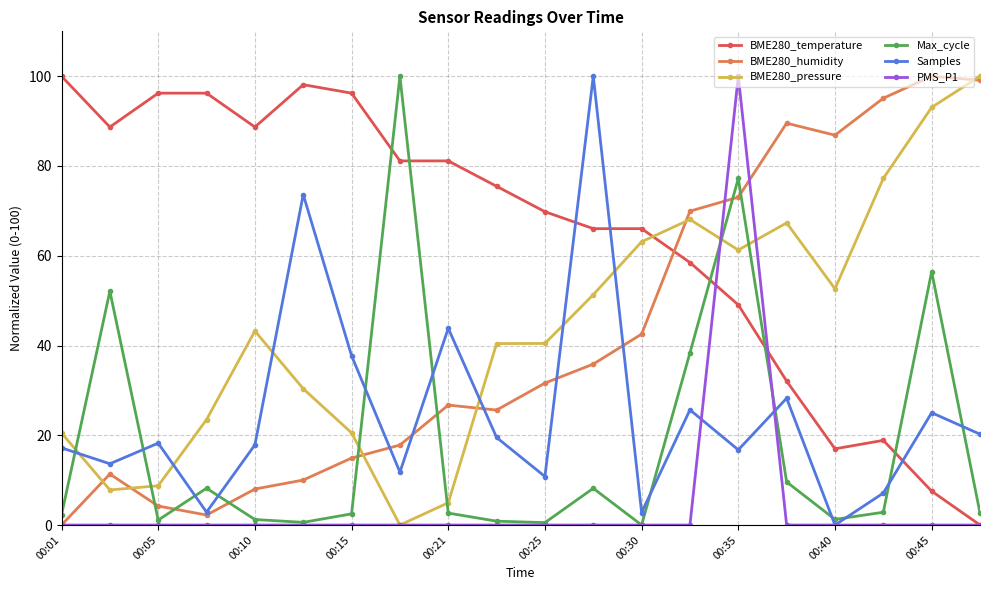

How many lines are shown in the chart?

6